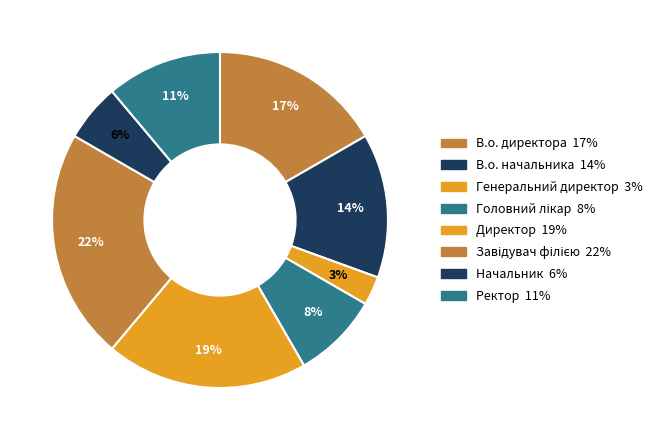

Which has a higher value, Директор or В.о. директора?

Директор